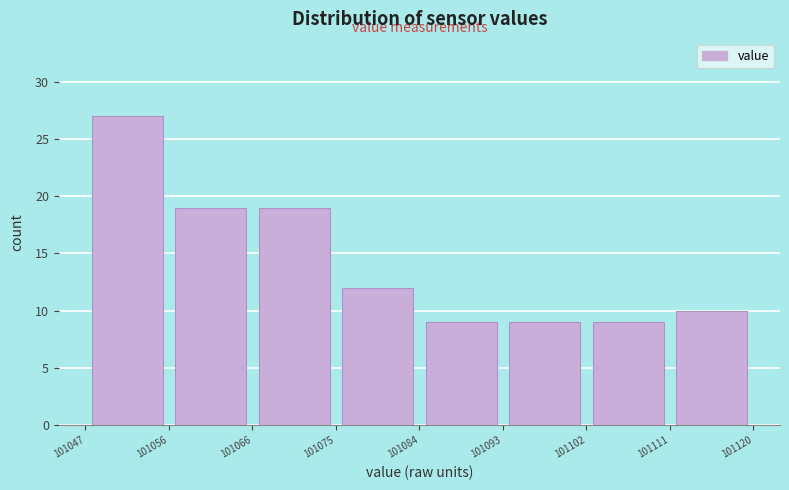

Which range on the x-axis has the tallest bar?

101047 to 101056